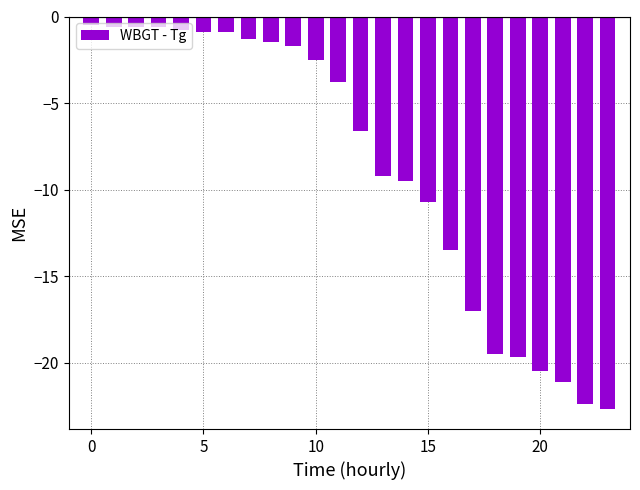

Reading left to right, transcribe all the data shown in this chart.

-0.5	-0.6	-0.6	-0.6	-0.8	-0.9	-0.9	-1.3	-1.5	-1.7	-2.5	-3.8	-6.6	-9.2	-9.5	-10.7	-13.5	-17.0	-19.5	-19.7	-20.5	-21.1	-22.4	-22.7